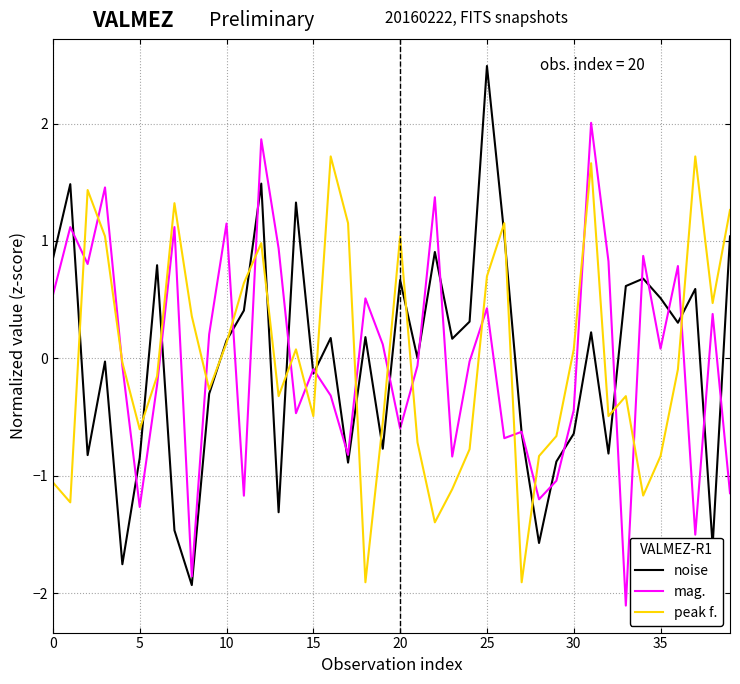

Which series has the largest range (max minus min)?

noise